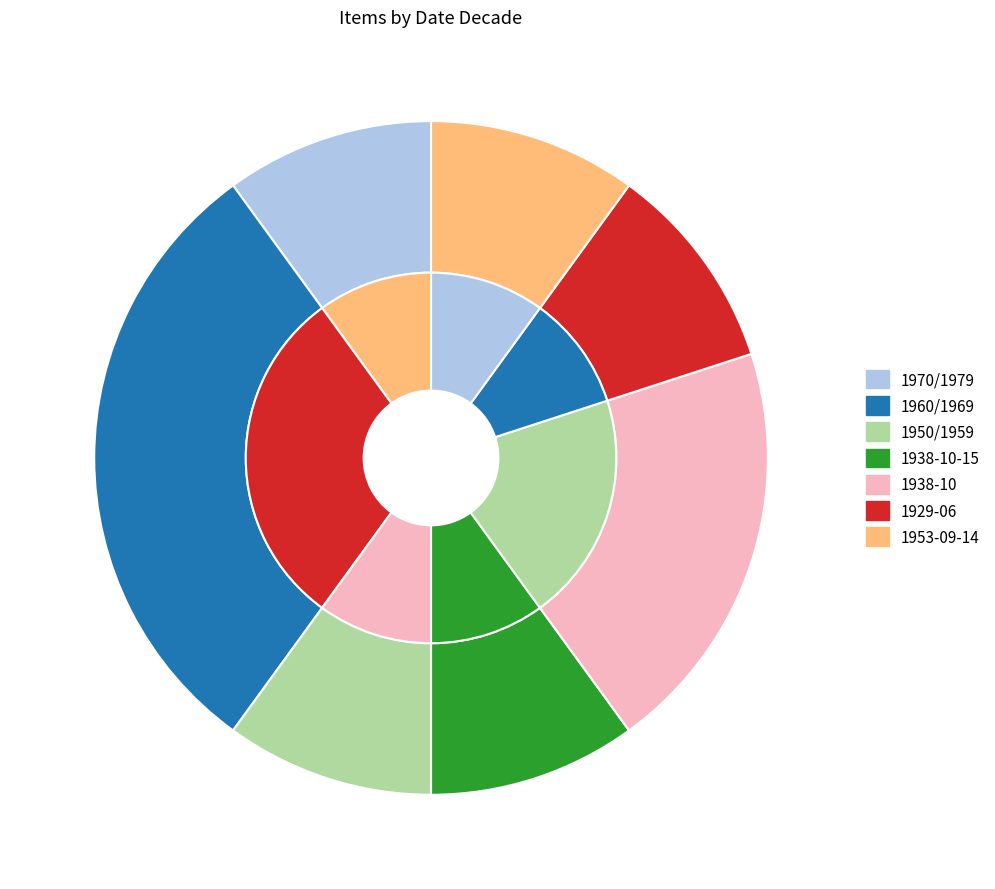

Is there a majority slice in this chart?

No